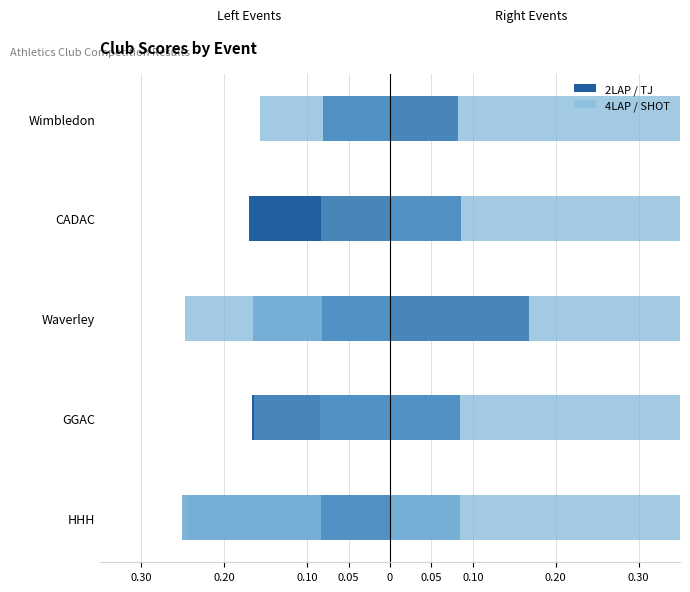

True or false: SHOT has a value of 0.1 at 0.05.

False